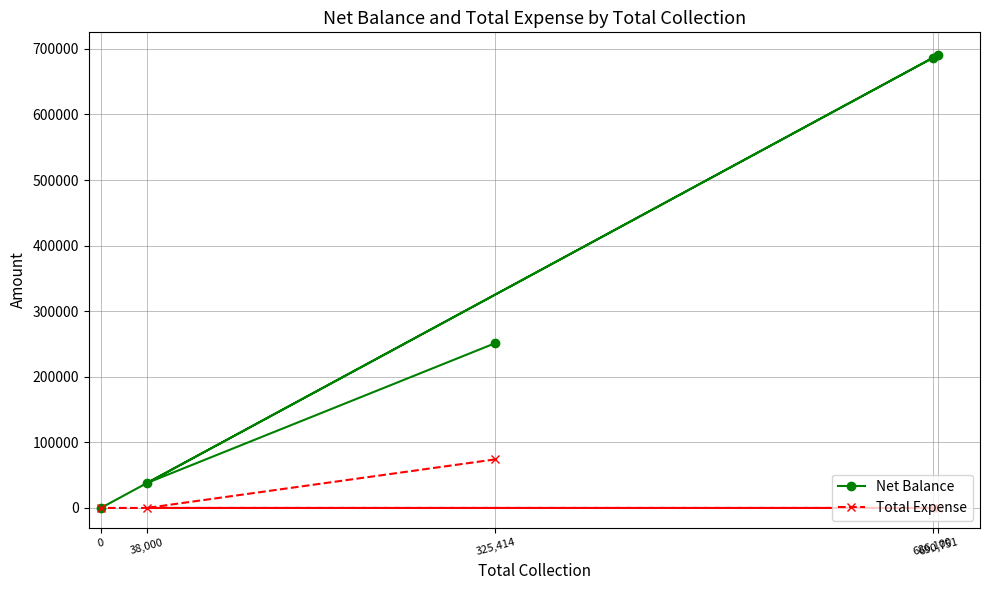

What is the highest value of the Total Expense series?

74090